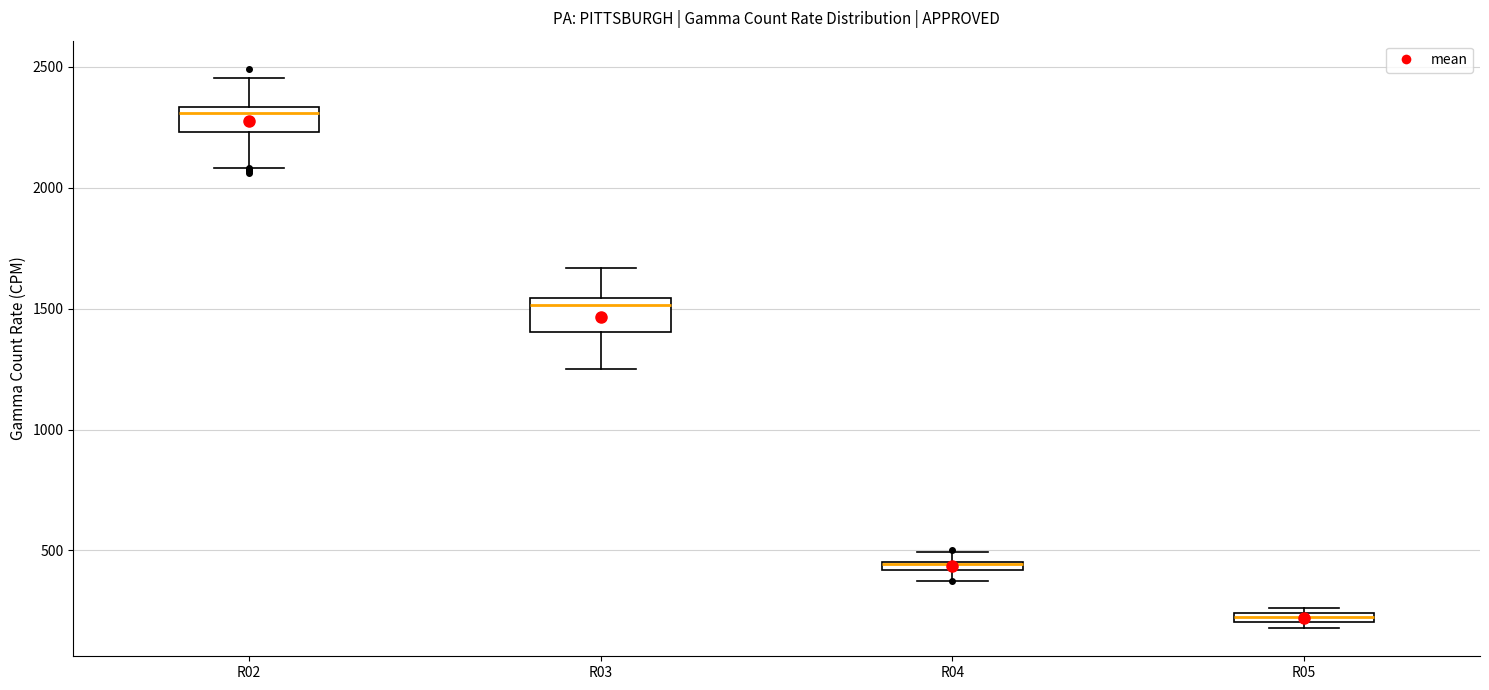

Where is the lower edge of the box for R03 on the y-axis? The values are not printed on the chart, so give them approximately, as read against the axis.

1400